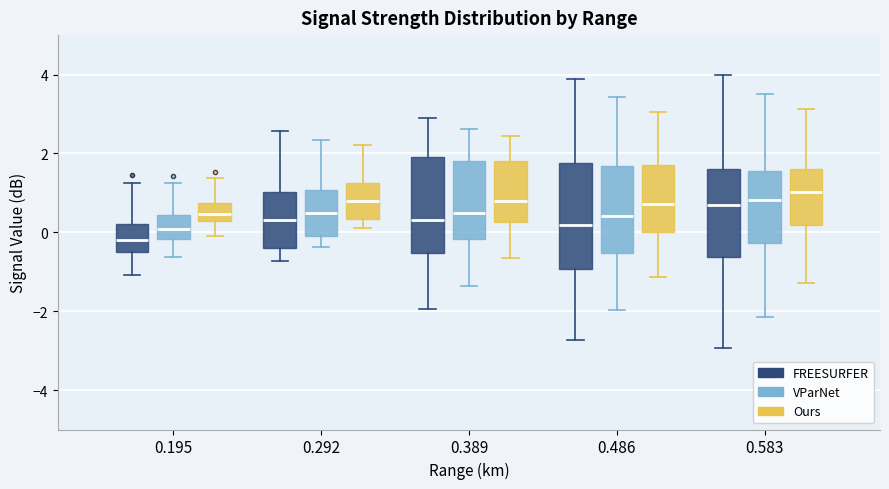

Where does the upper whisker of the box for 0.389 (VParNet) end on the y-axis? The values are not printed on the chart, so give them approximately, as read against the axis.

2.6